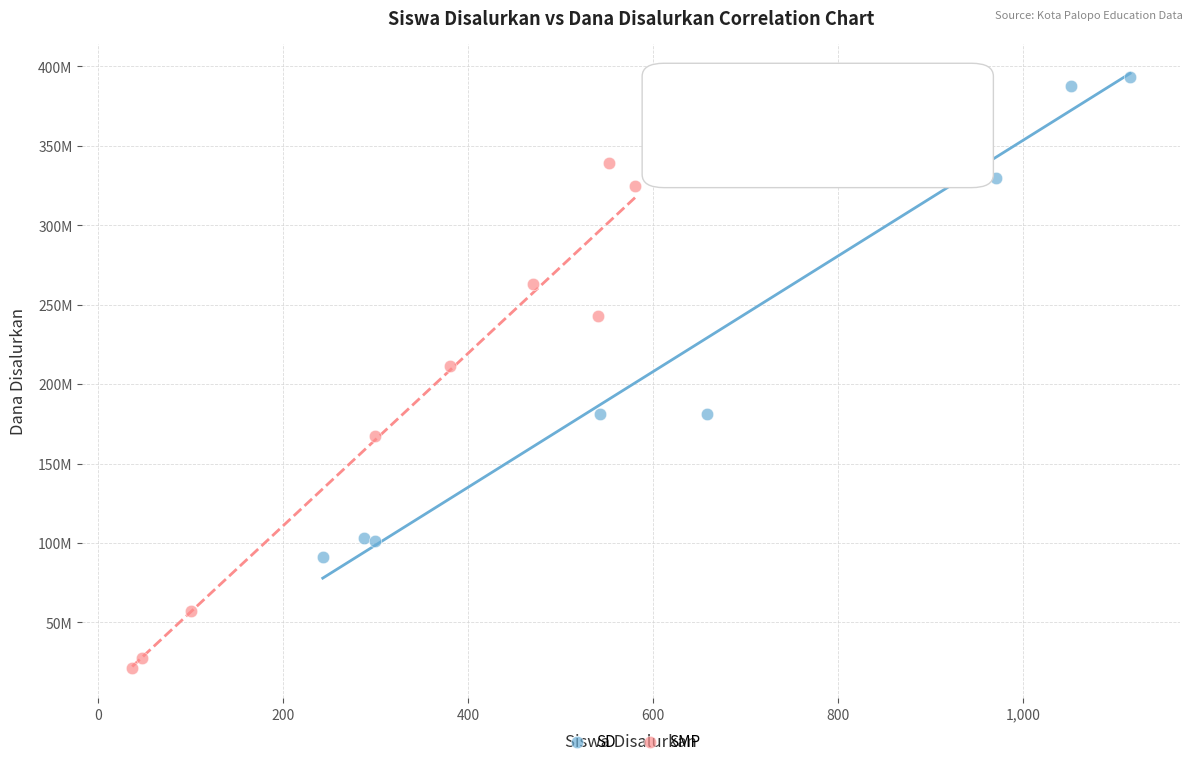

Which series reaches the maximum Y coordinate?

SD